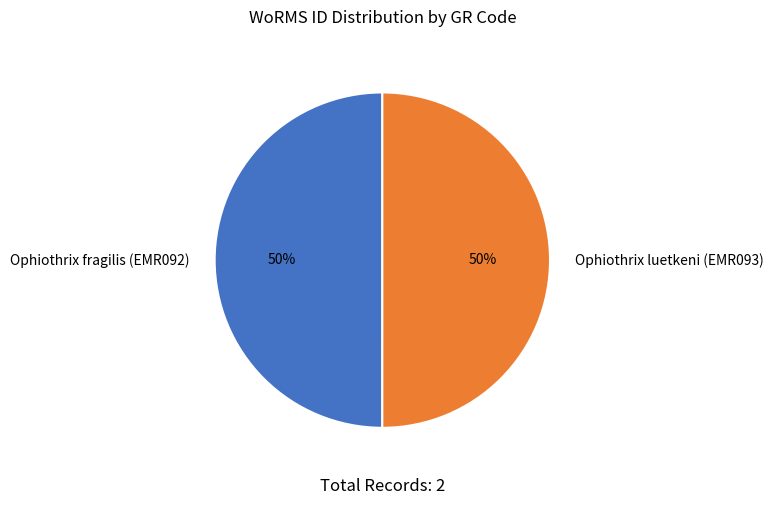

To the nearest percent, what percentage of the pie is Ophiothrix fragilis (EMR092)?

50%